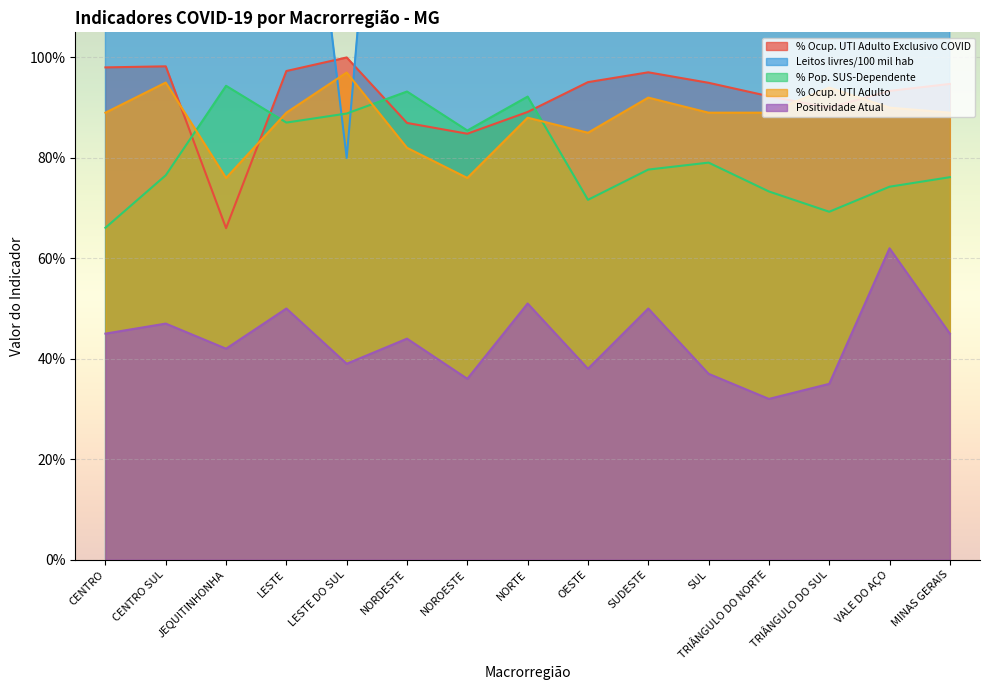

True or false: Leitos livres/100 mil hab and % Ocup. UTI Adulto Exclusivo COVID cross at least once.

True